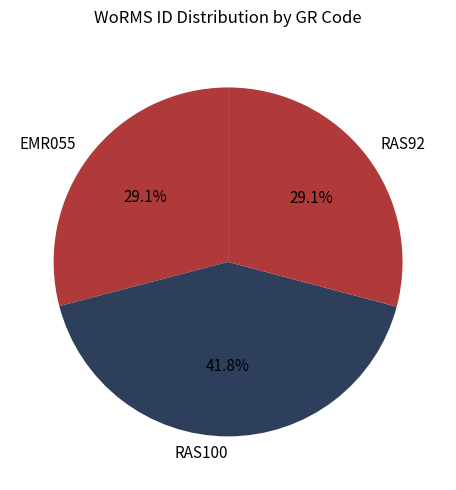

Approximately how many times larger is the value at RAS92 compared to RAS100?

0.7